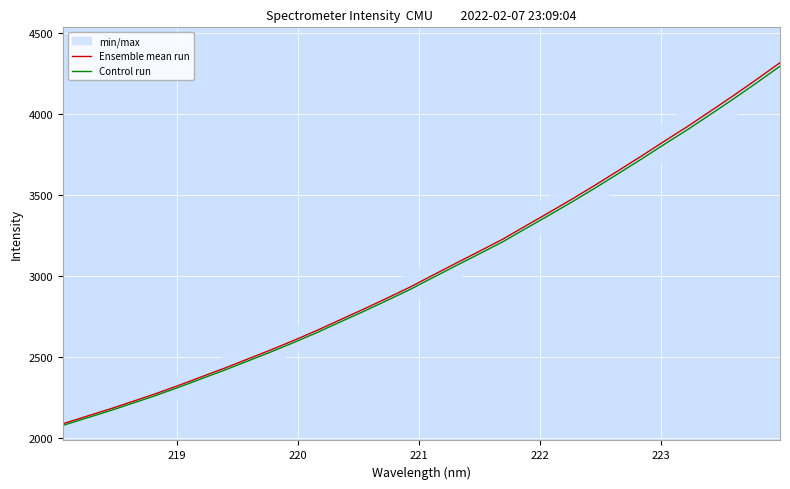

What is the sum of all Ensemble mean run values?

97728.6